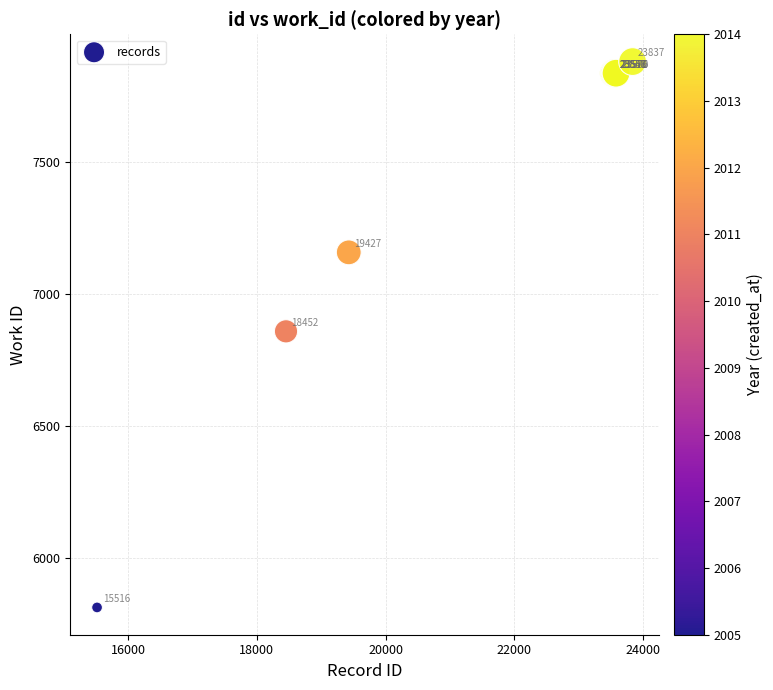

What Y value in the scatter plot is closest to 6846?

6858